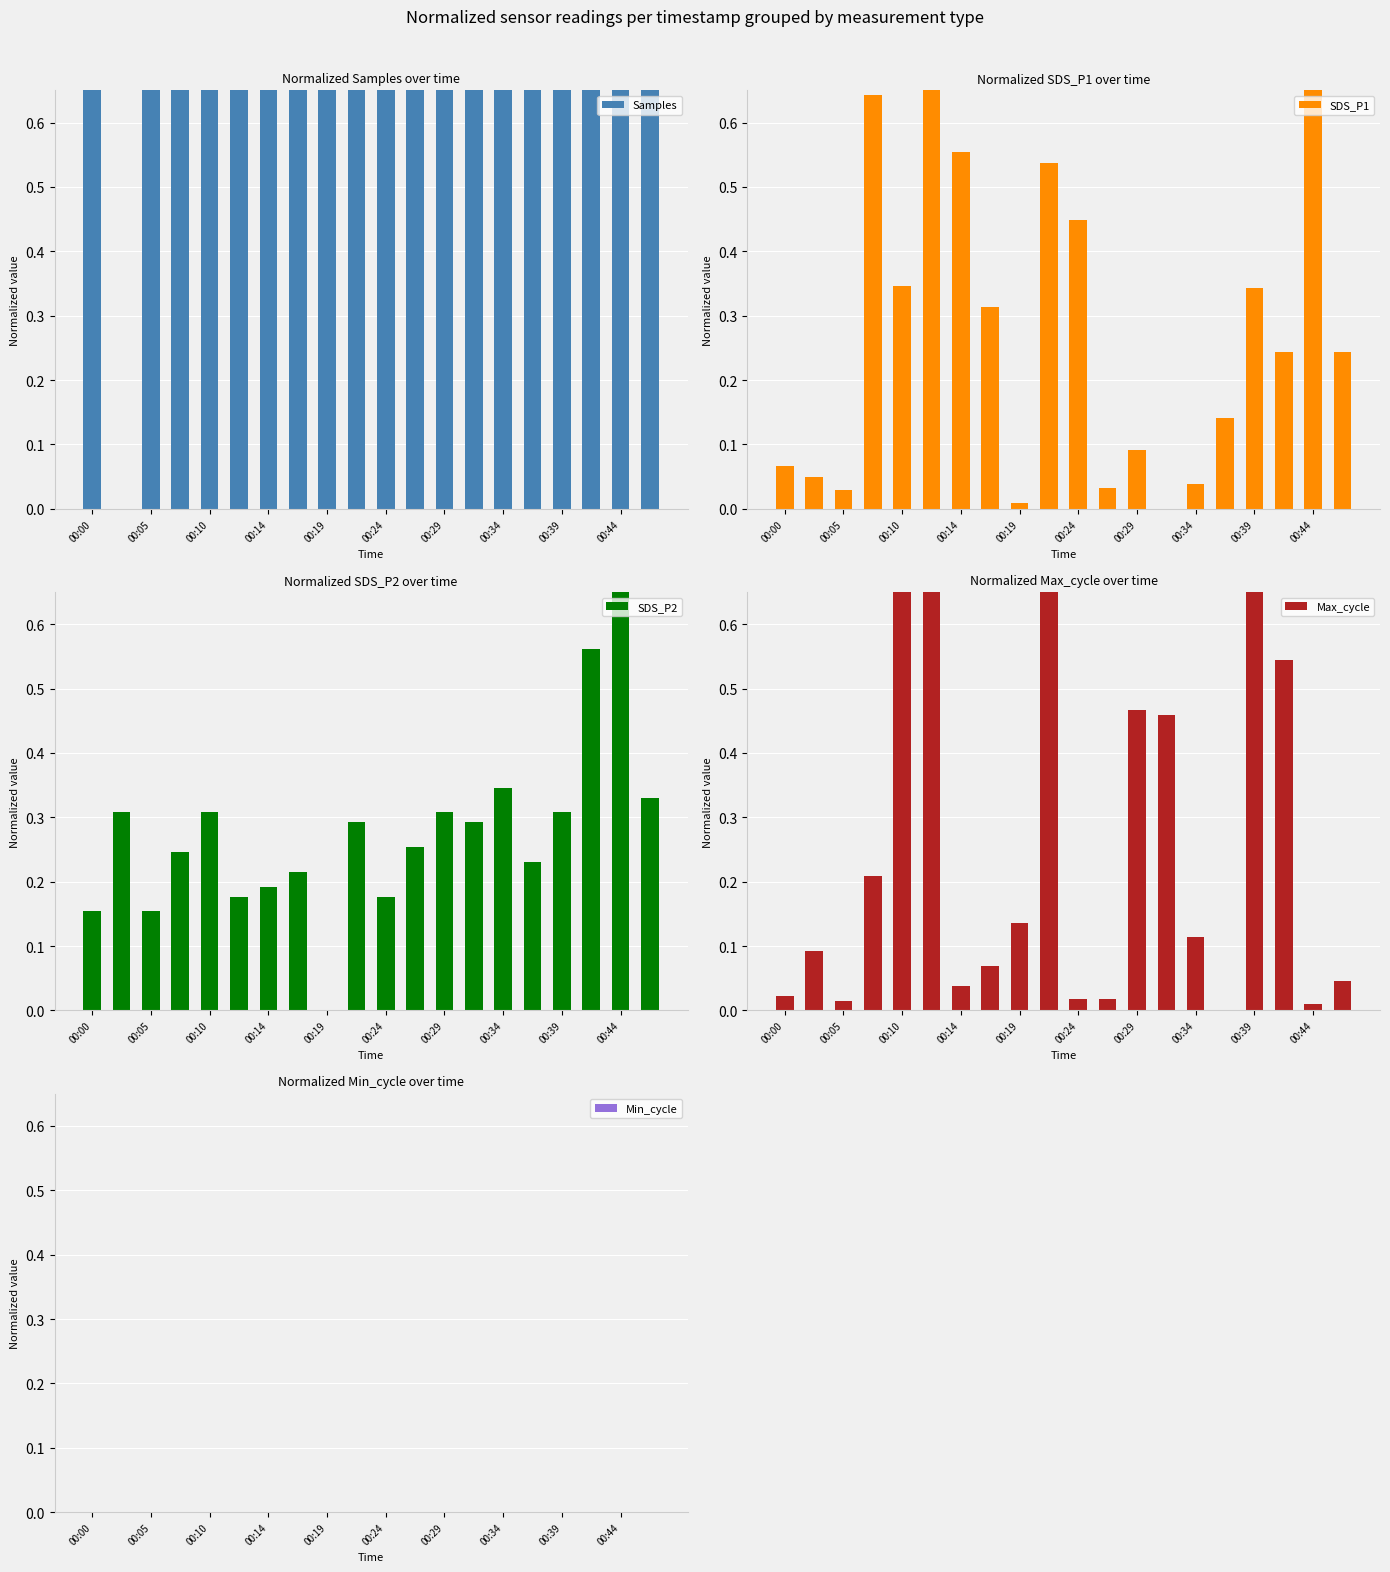

What is the total value across all series at 00:00?

1.1